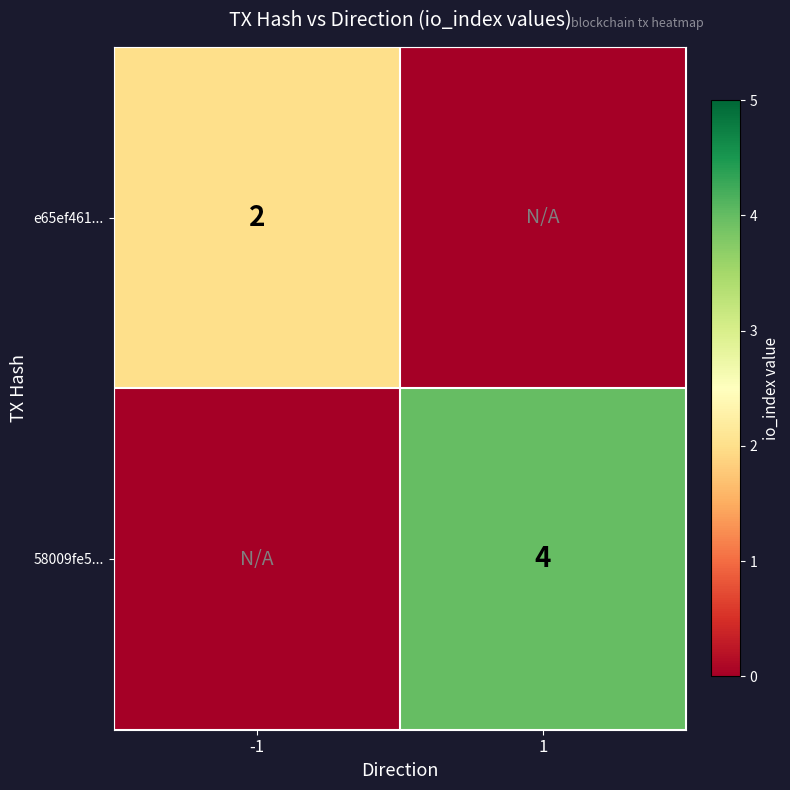

True or false: 58009fe5... has a value of 7 at 1.

False